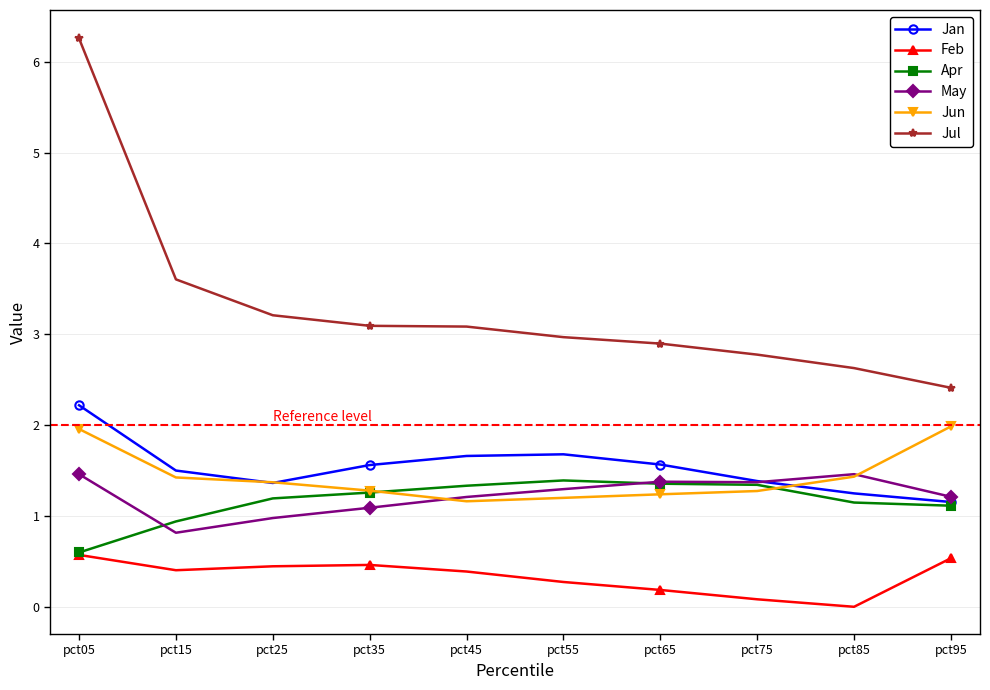

Which series has the largest range (max minus min)?

Jul